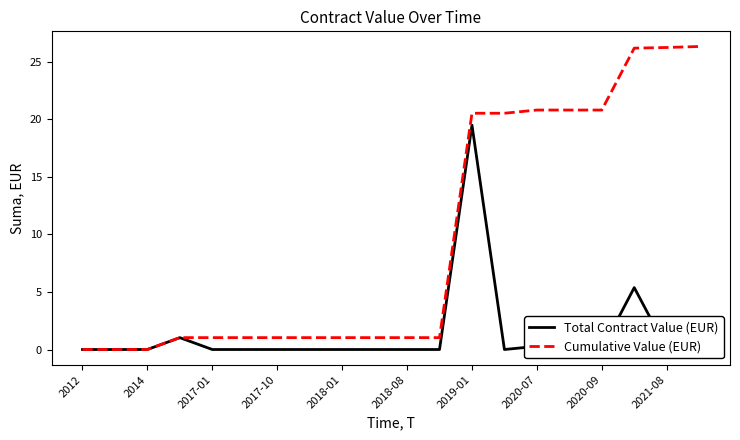

True or false: Total Contract Value (EUR) and Cumulative Value (EUR) cross at least once.

False